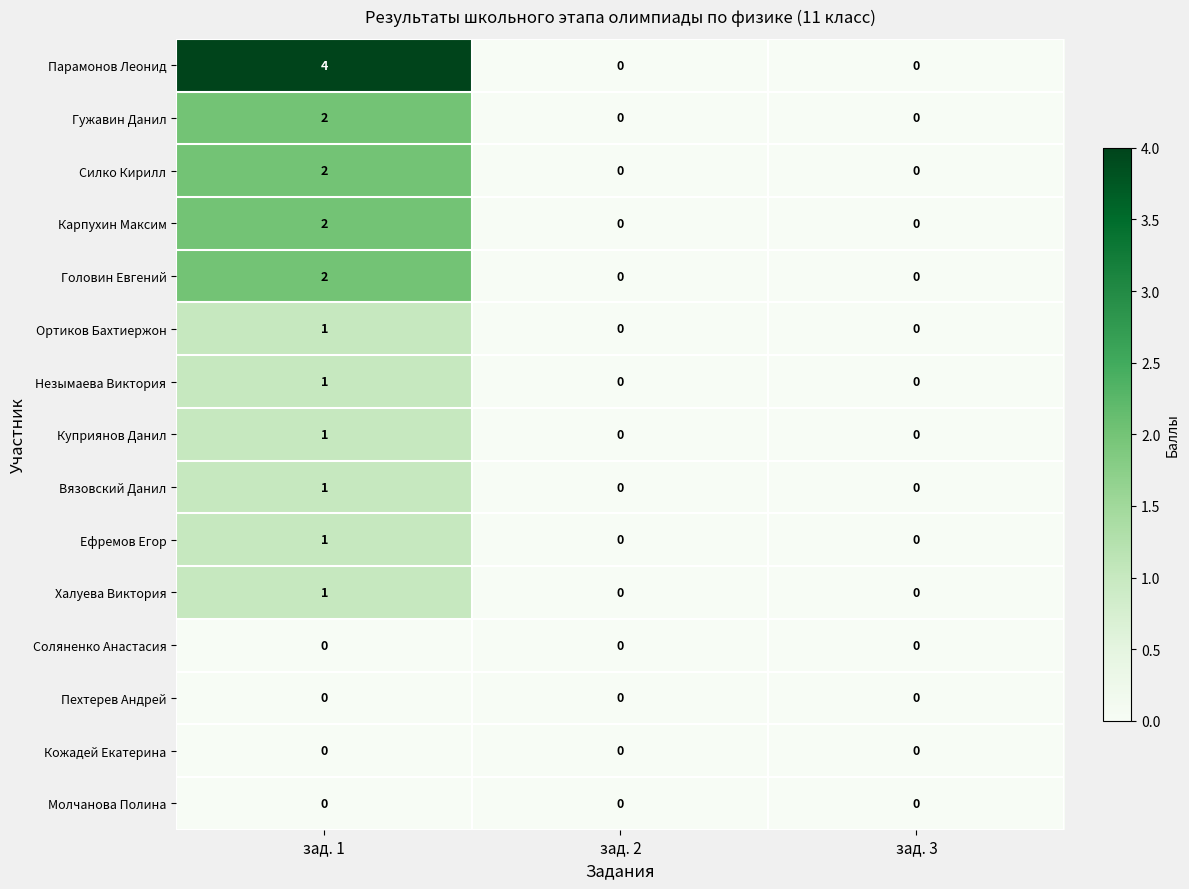

True or false: Гужавин Данил has a value of 0 at зад. 3.

True